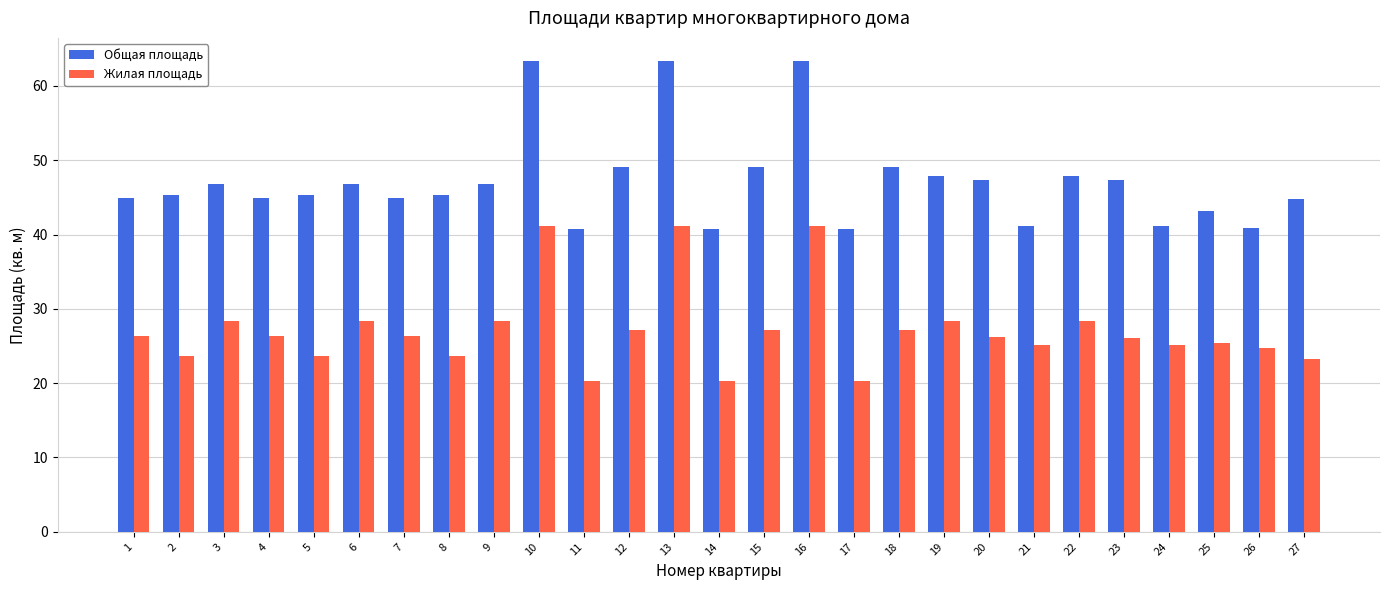

What is the smallest value displayed?

20.3